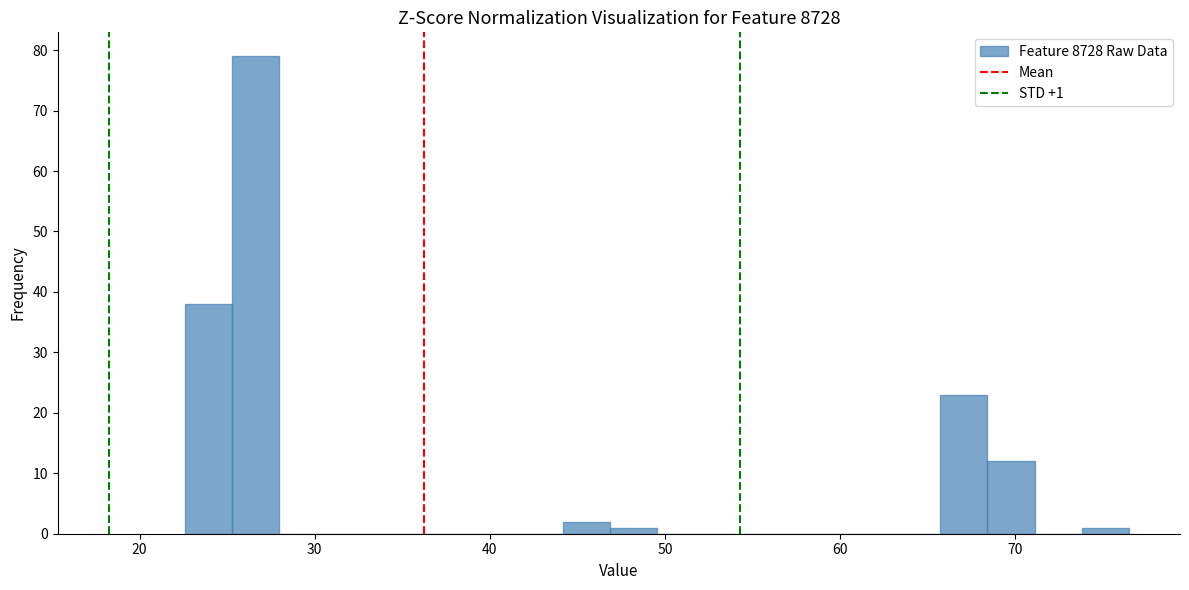

Around what value on the x-axis is the tallest bar? Give the approximate position of its centre, as read against the axis.

27